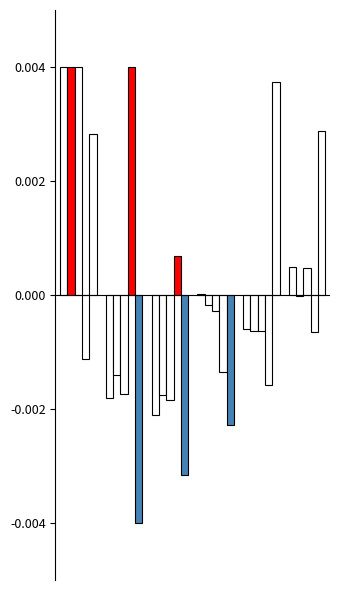

Does the chart contain stacked bars?

No